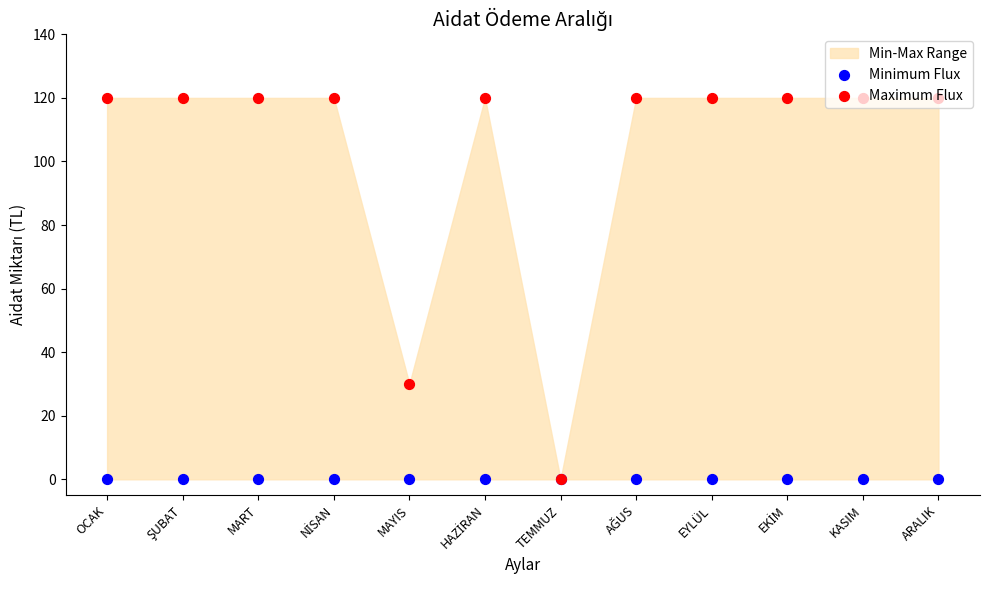

Which series has the widest spread of Y values?

Maximum Flux